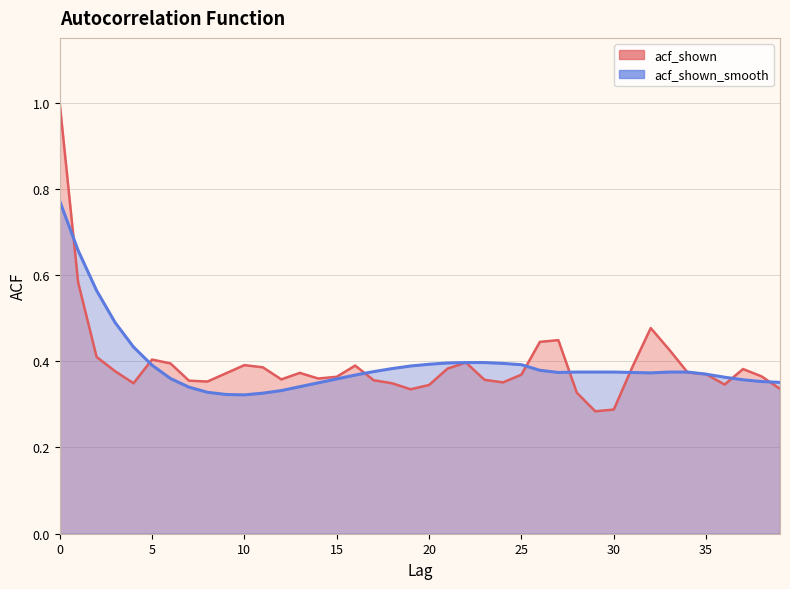

Is it true that acf_shown_smooth equals 0.4 at 26?

True